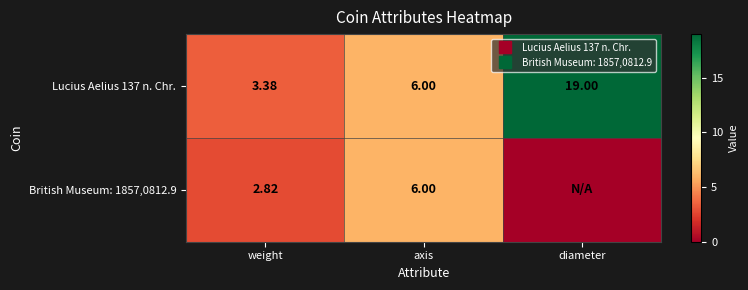

What is the total value across all series at diameter?

19.0